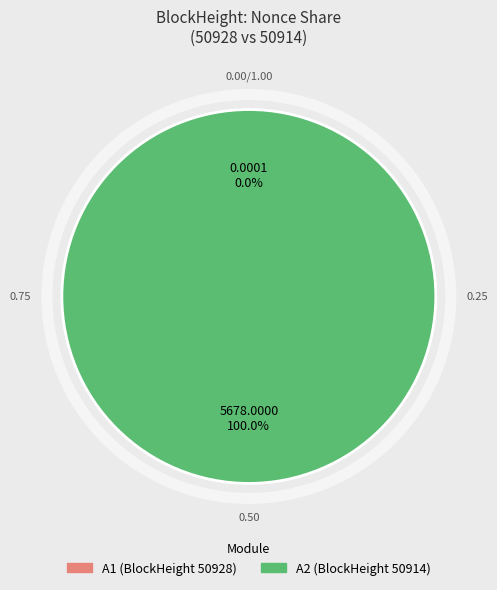

Which slice represents more than half of the pie?

50914